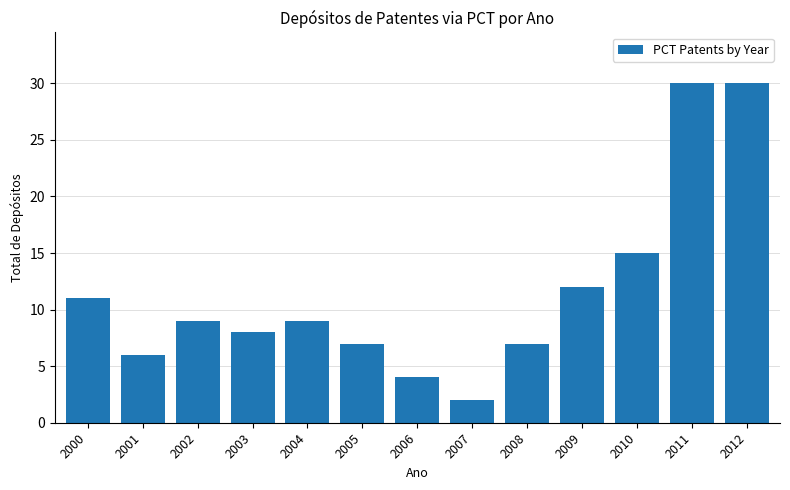

Reading right to left, extract all data points from this chart.

30	30	15	12	7	2	4	7	9	8	9	6	11